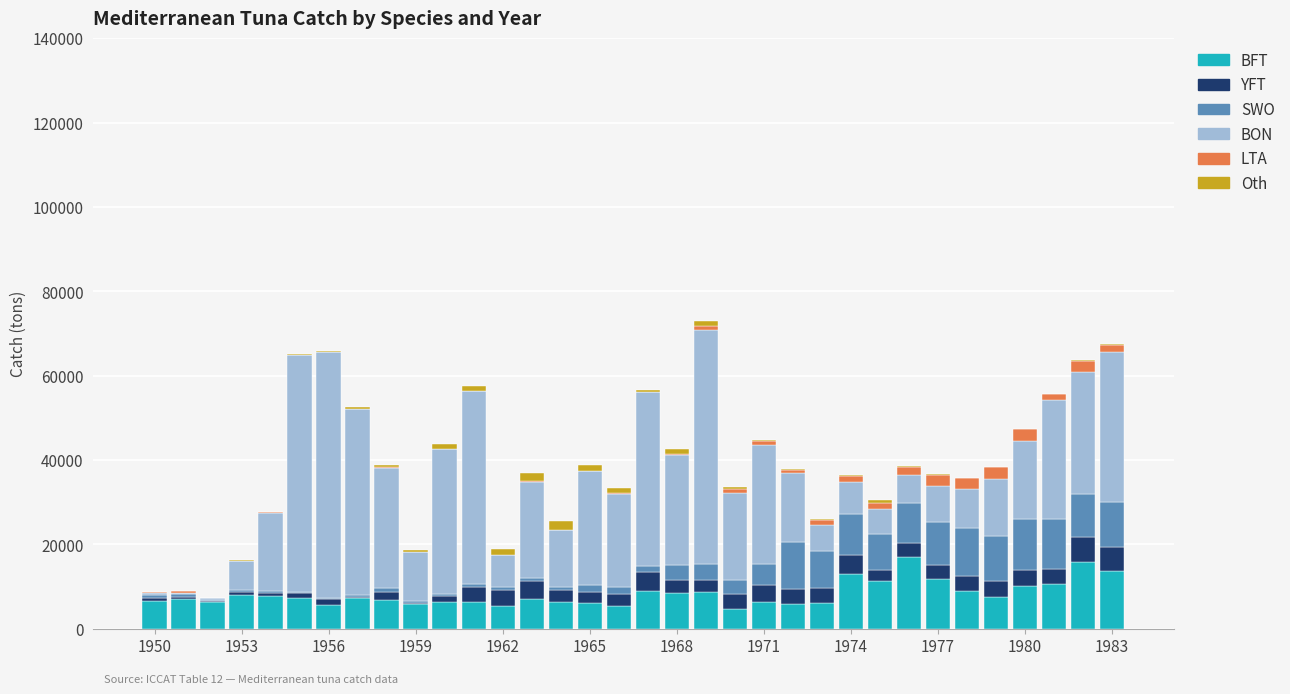

What is the sum of all BFT values?

281479.1